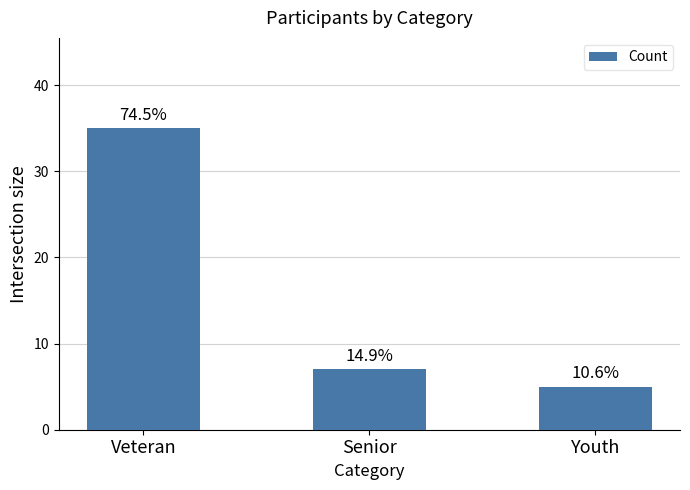

What is the maximum value shown in the chart?

35